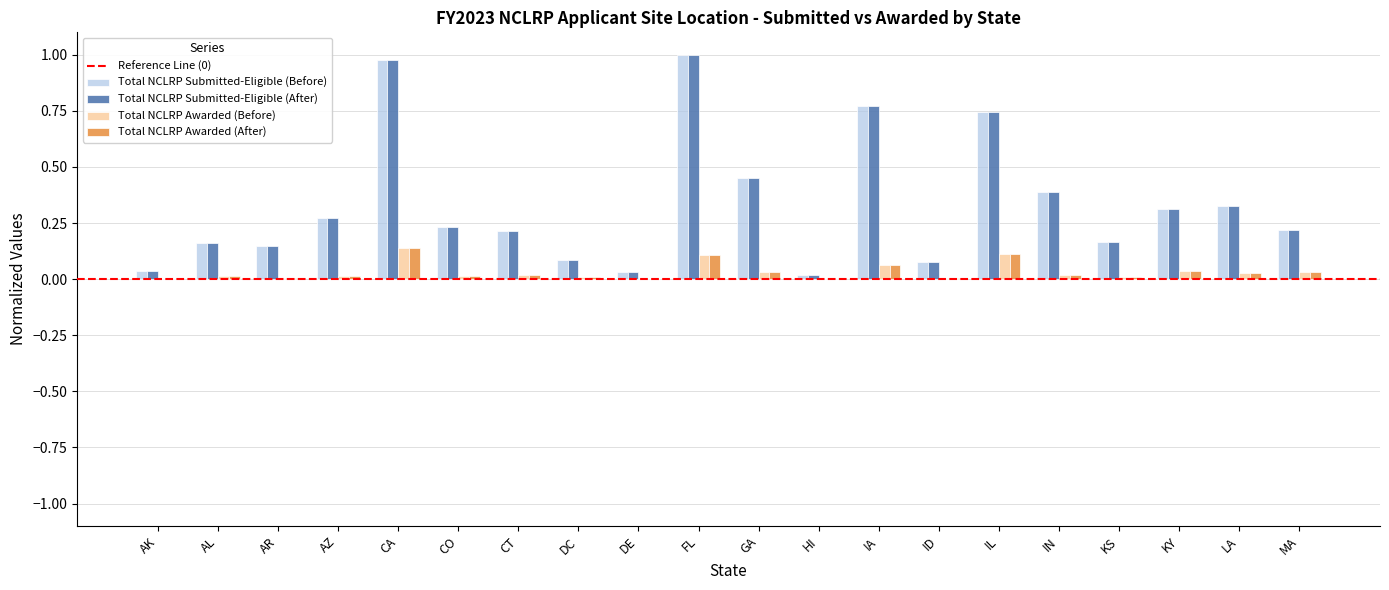

The value of Total NCLRP Submitted-Eligible (Before) at FL is 1.0. True or false?

True